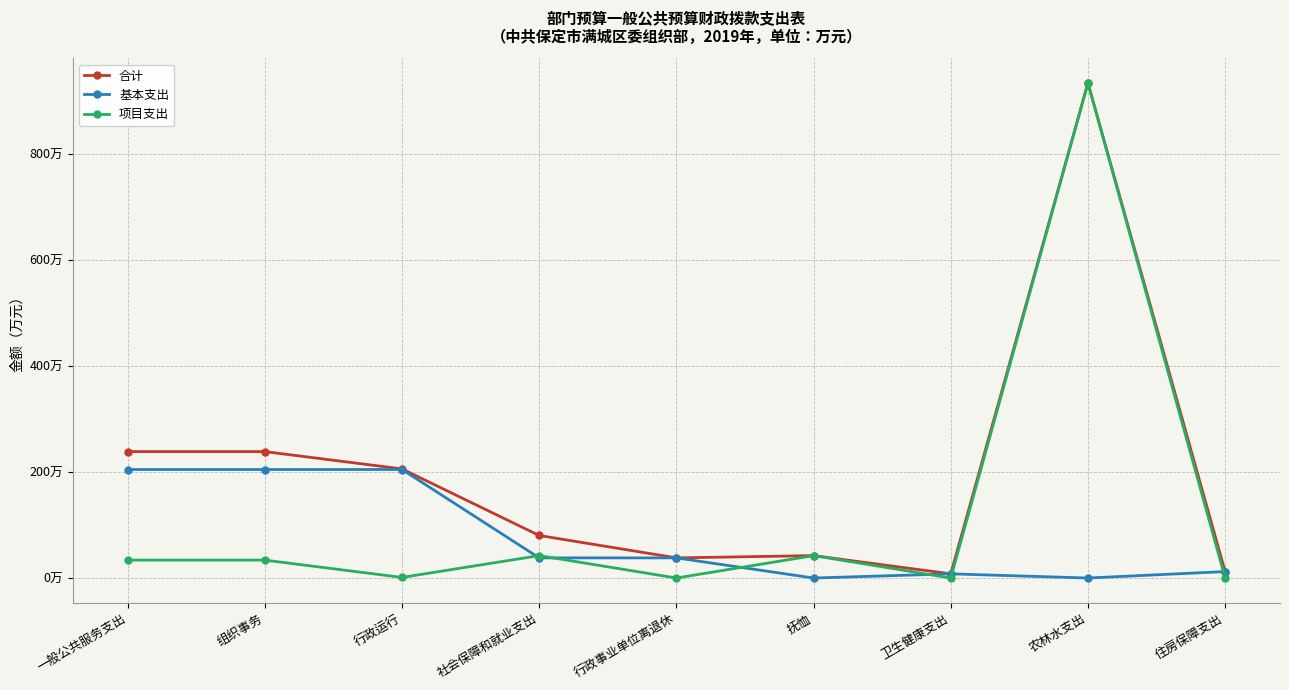

What are all the series names shown in the legend?

合计, 基本支出, 项目支出